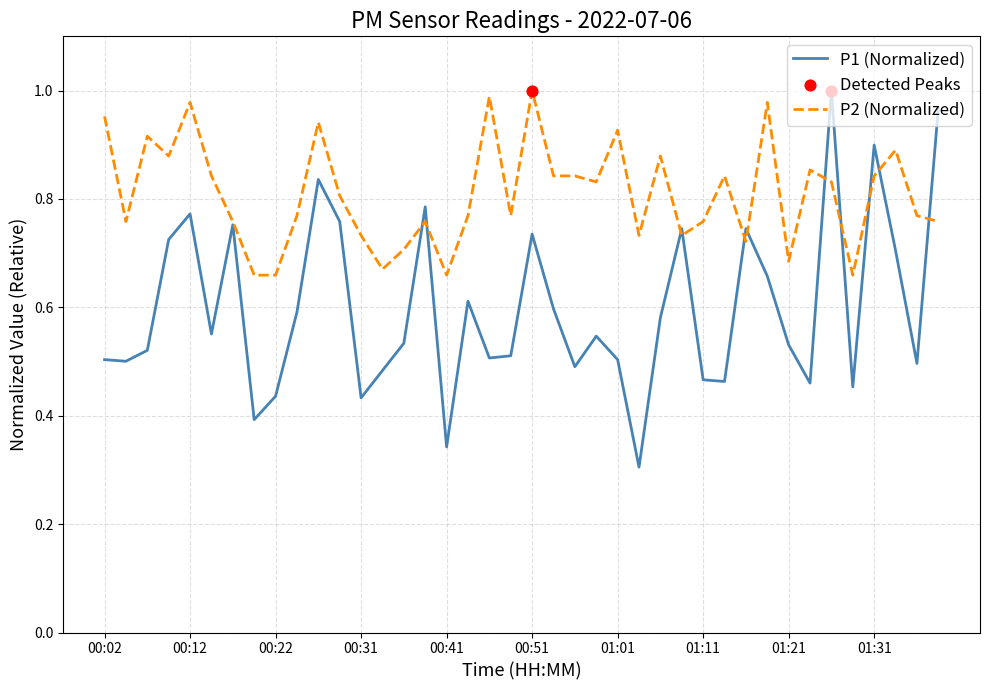

Which series has the largest total across all categories?

P2 (Normalized)